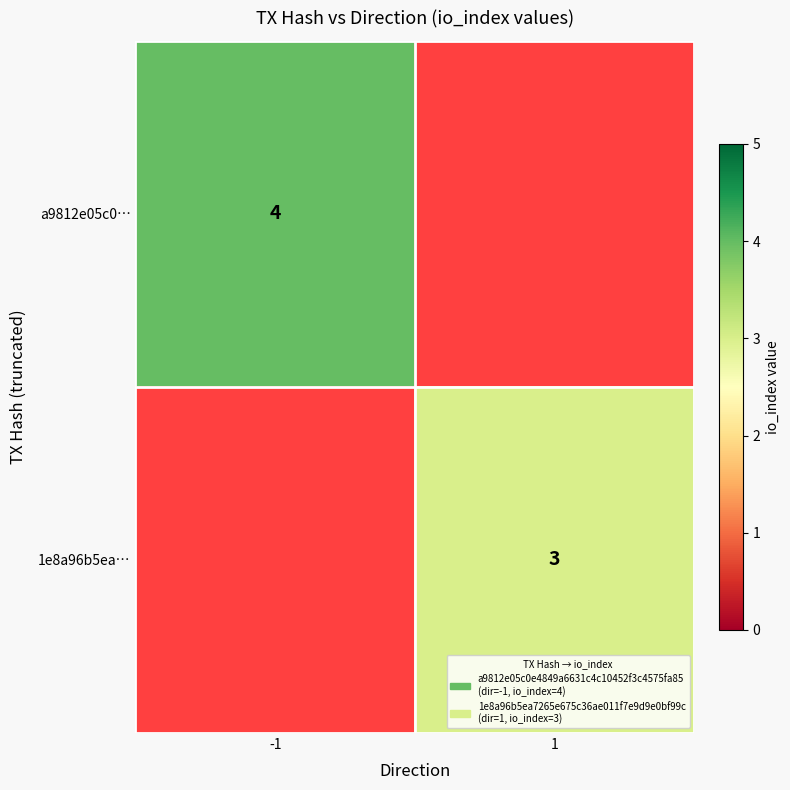

At which category does the chart reach its minimum across all series?

1